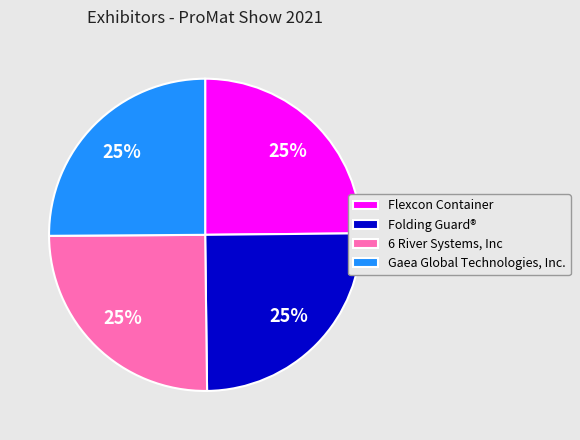

To the nearest percent, what portion does Gaea Global Technologies, Inc. represent?

25%